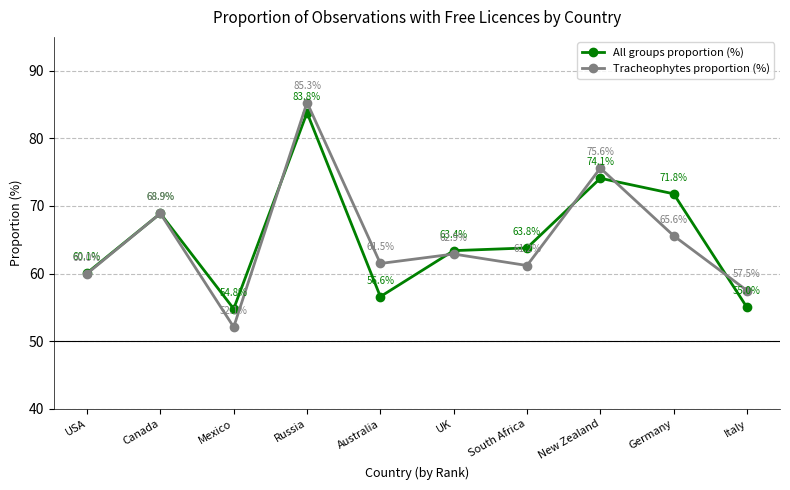

What is the difference between the highest and lowest values at South Africa?

2.6